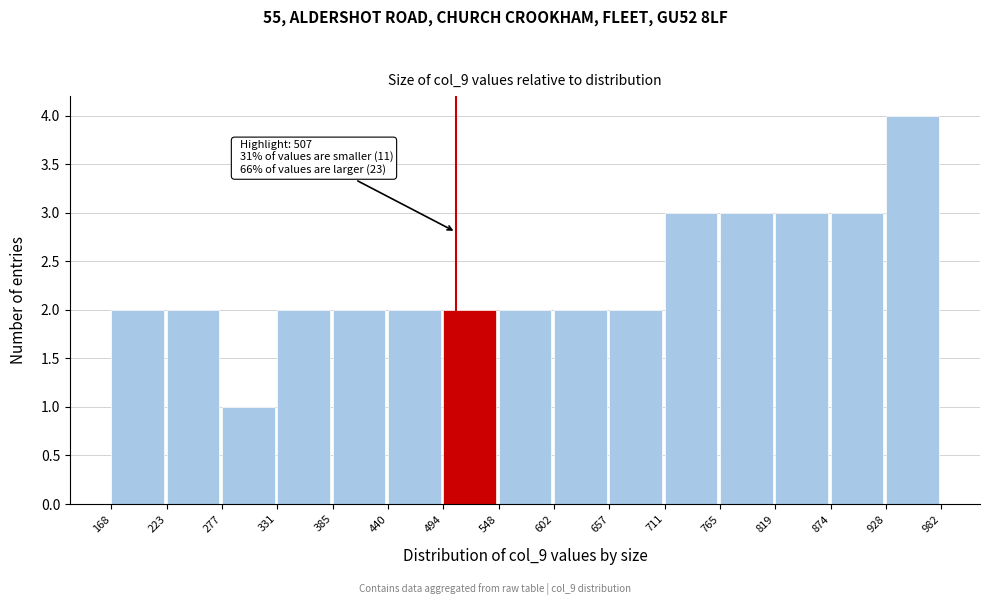

Which range on the x-axis has the tallest bar?

928 to 982